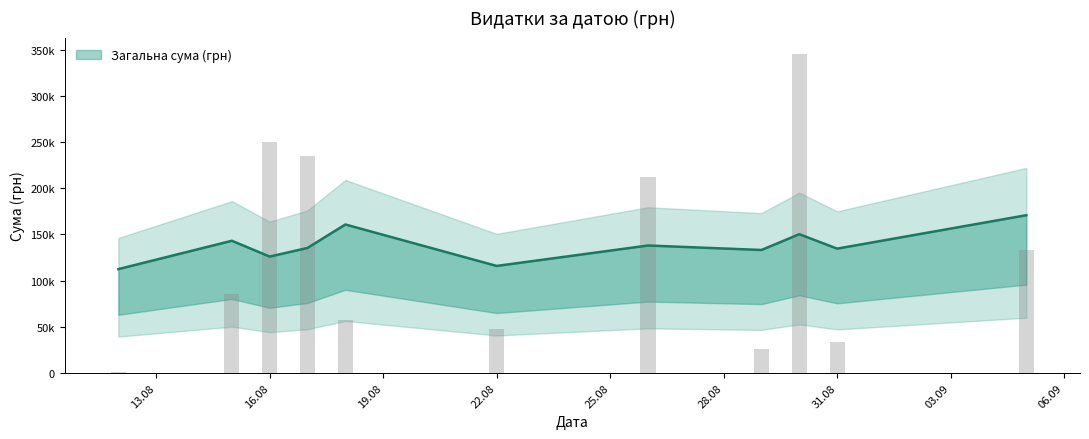

True or false: the data shows 318118.4 at 9.

False